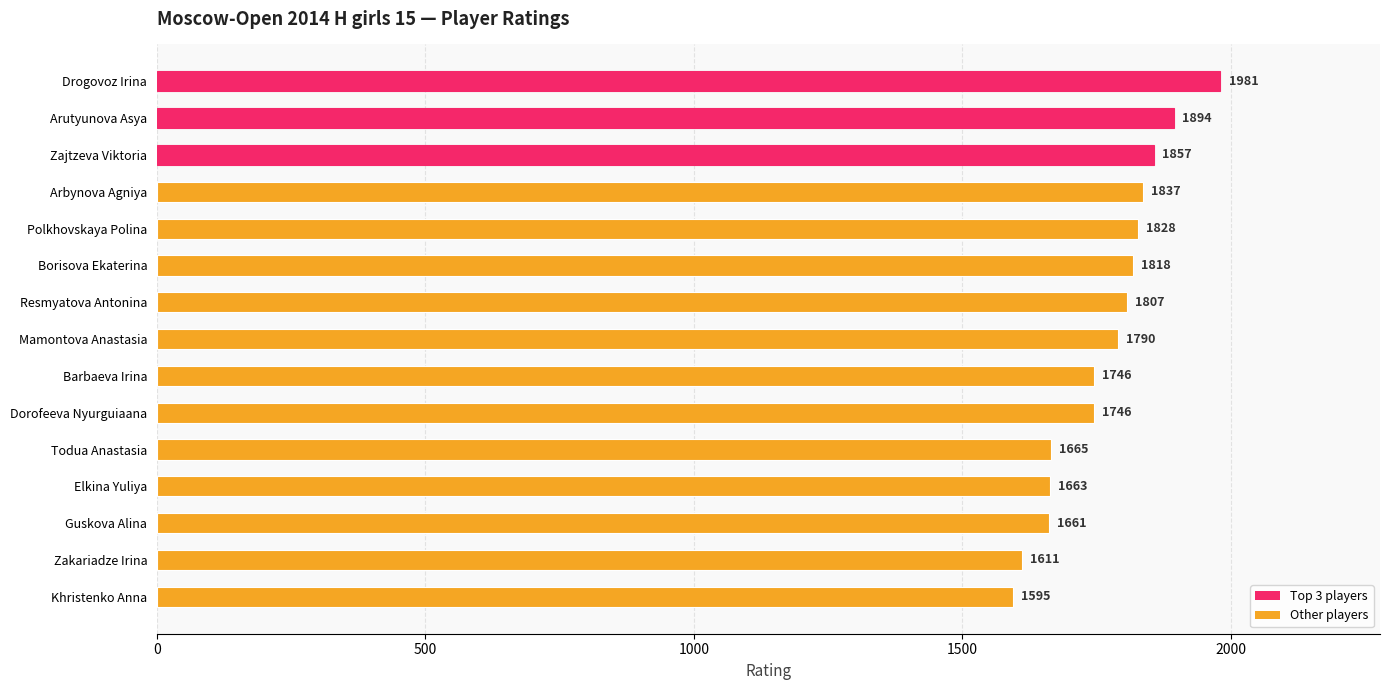

What is the sum of all values?

26499